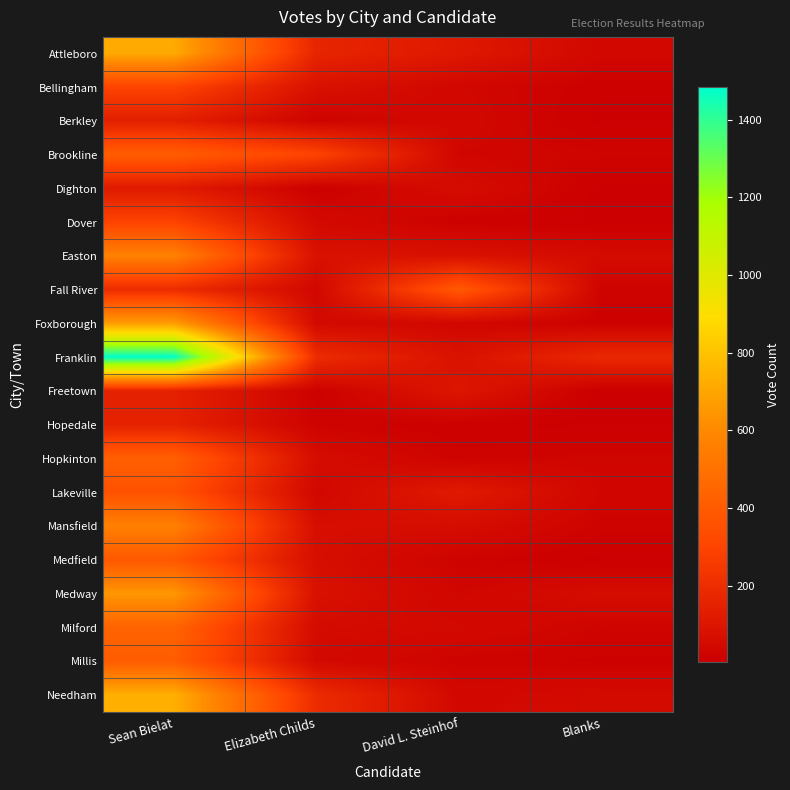

What is the minimum value shown in the chart?

5